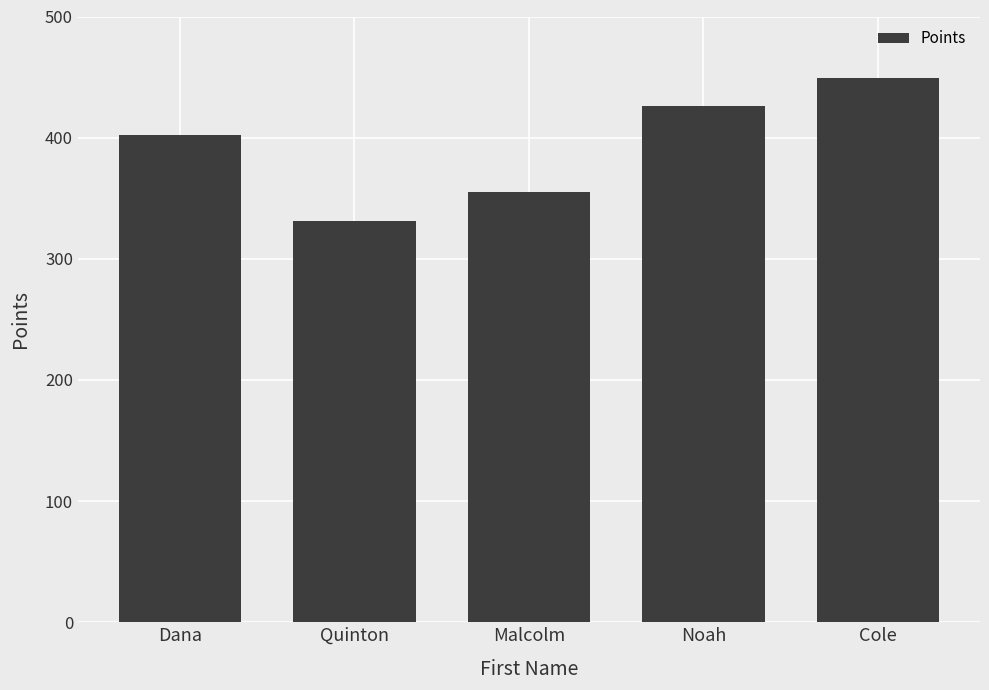

Between Cole and Dana, which is larger?

Cole